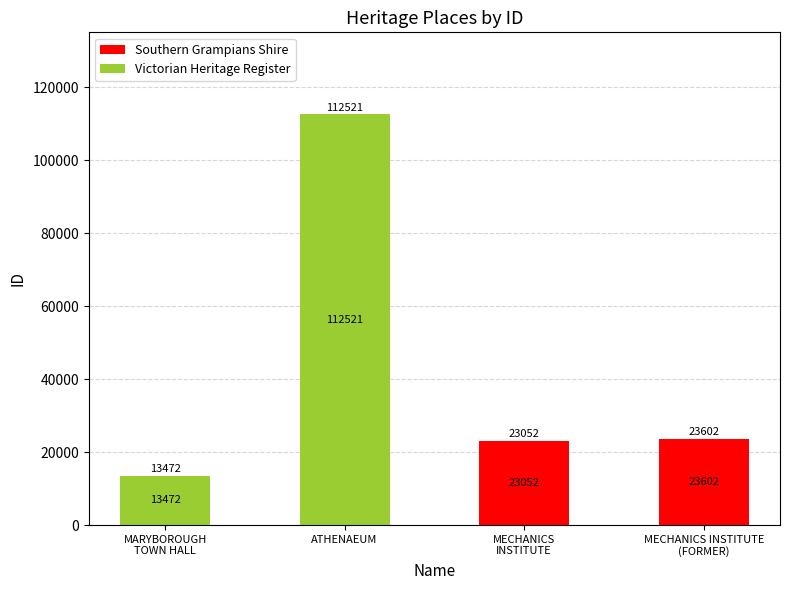

At which category is the sum across all series the highest?

ATHENAEUM